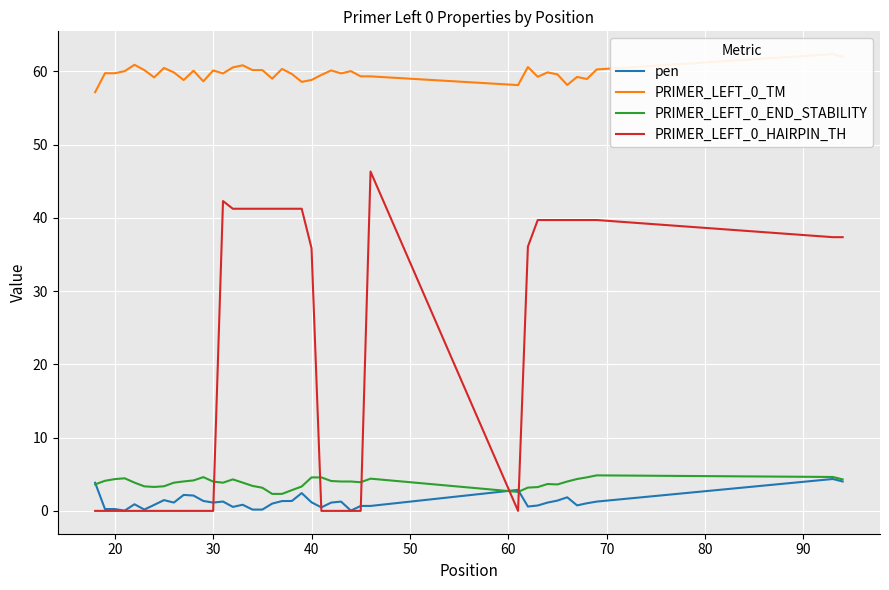

The PRIMER_LEFT_0_HAIRPIN_TH series shows 23.4 at 30. True or false?

False